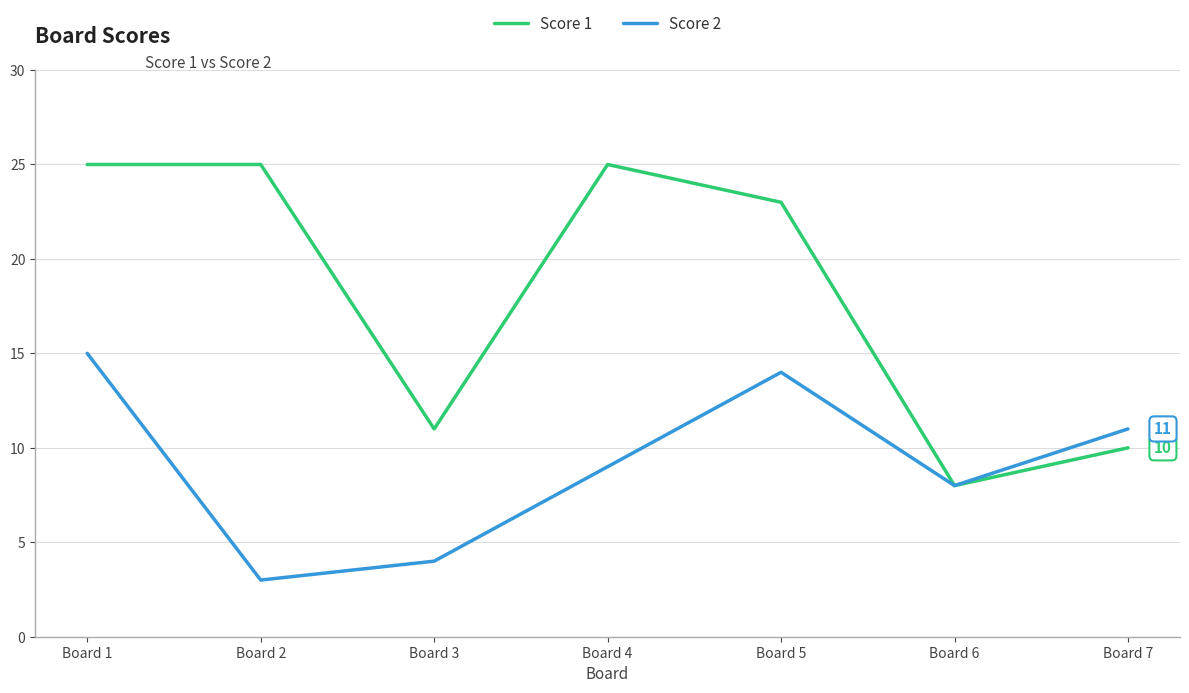

List the series in order of their overall mean, lowest first.

Score 2, Score 1